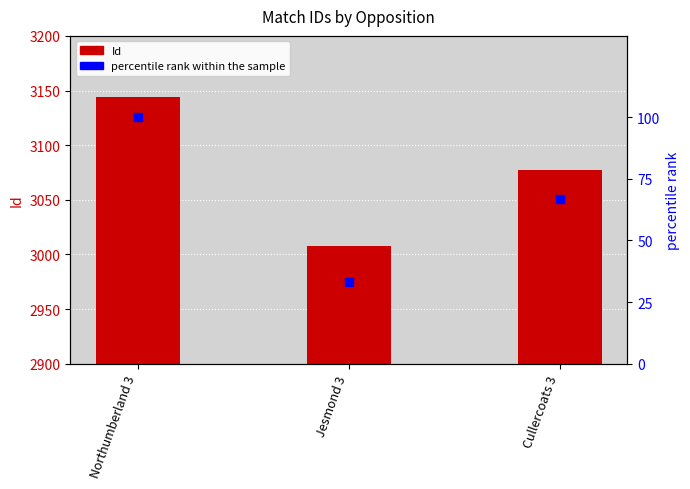

Which series reaches the minimum Y coordinate?

percentile rank within the sample